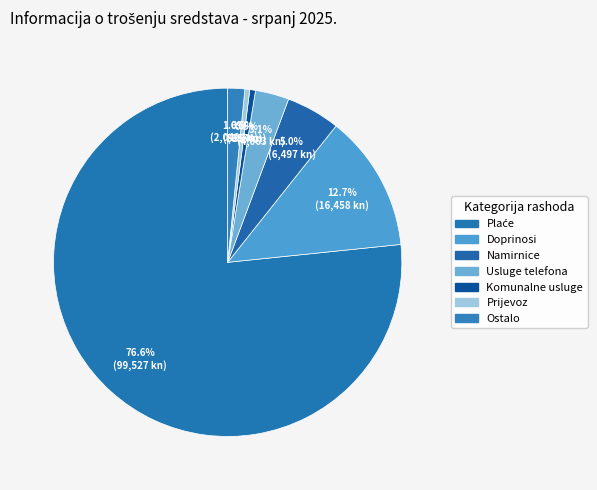

Is there a majority slice in this chart?

Yes